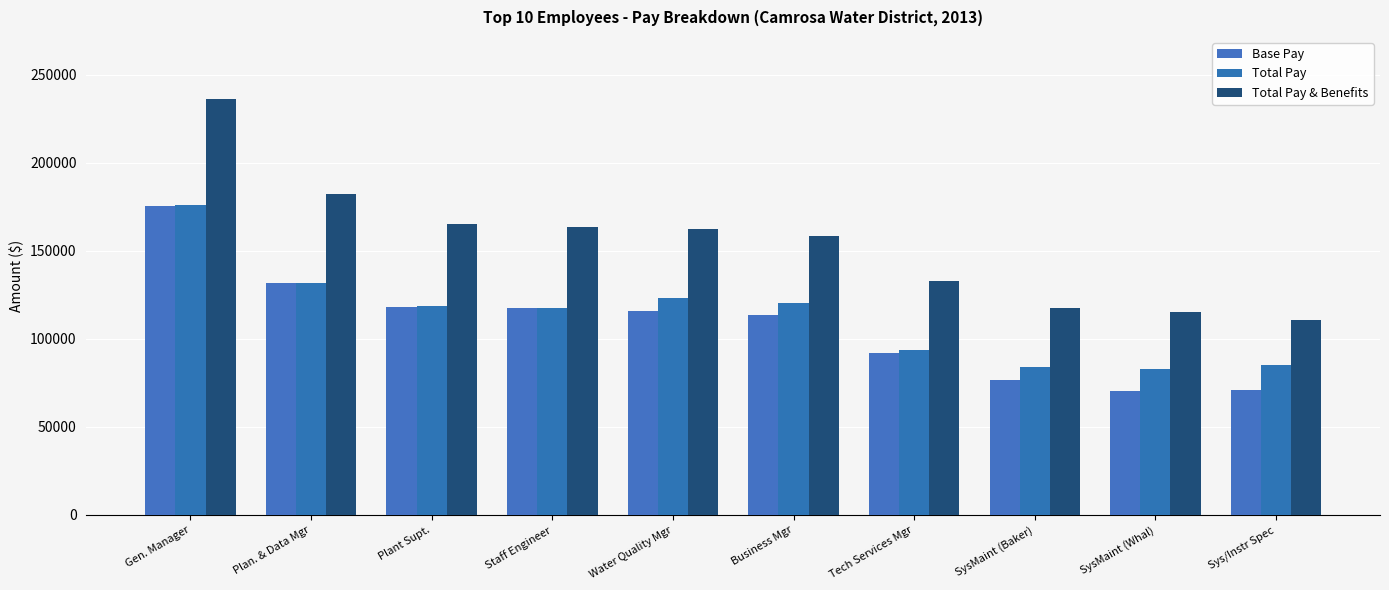

Reading left to right, list all the values displayed in this chart.

Base Pay: 175527.7	132007.7	118038.8	117458.1	115761.9	113890.4	92285.1	76796.2	70274.5	70926.9
Total Pay: 176307.7	132007.7	118818.8	117458.1	123413.8	120606.0	93473.4	84265.6	82746.3	84940.9
Total Pay & Benefits: 236166.0	182137.1	165278.3	163766.8	162403.5	158483.5	132768.0	117428.0	115230.1	110615.5